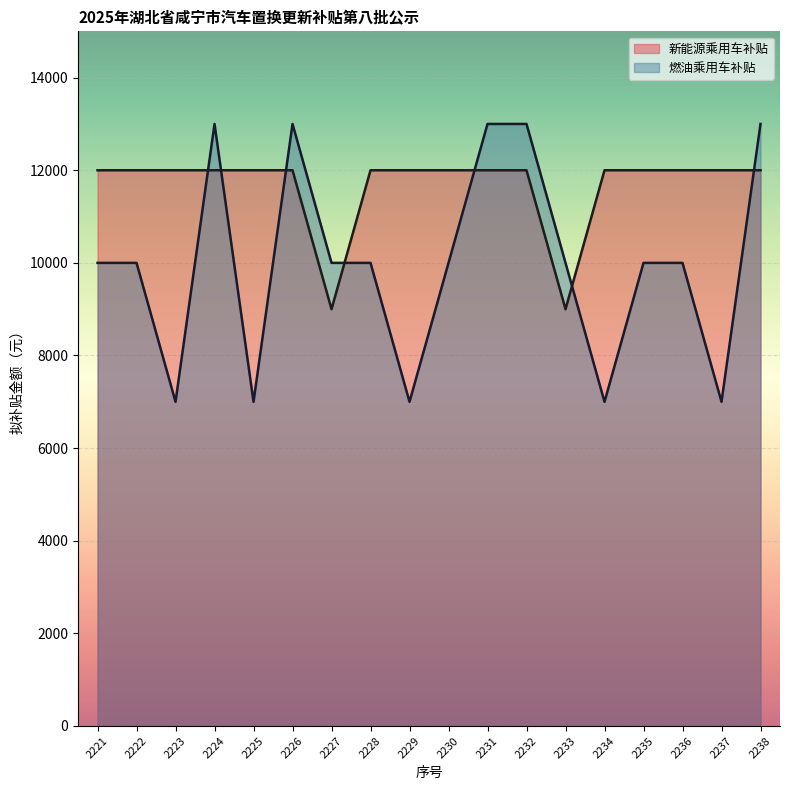

What is the value of the 燃油乘用车补贴 point at the 1st from the left?

10000